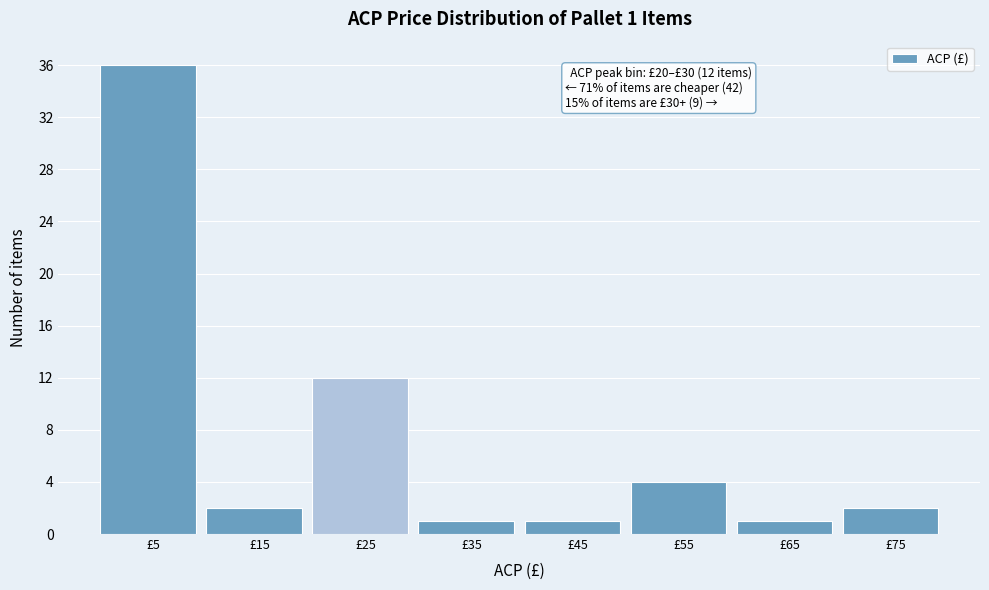

Over which range of the x-axis is the bar tallest?

0 to 10